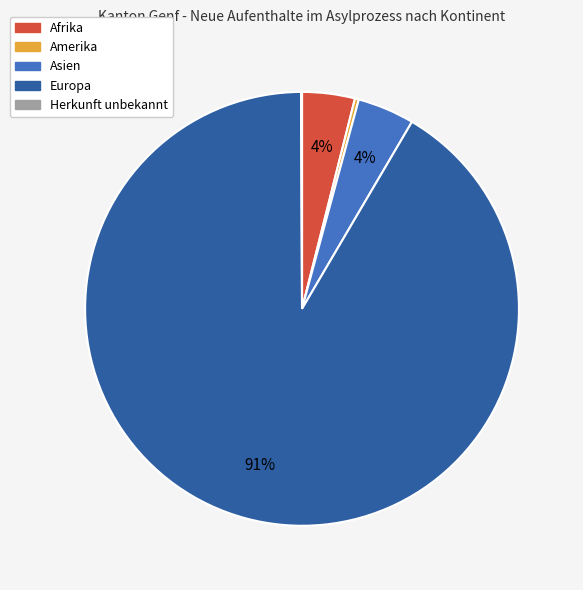

Is it true that Amerika is 0% of the pie?

True